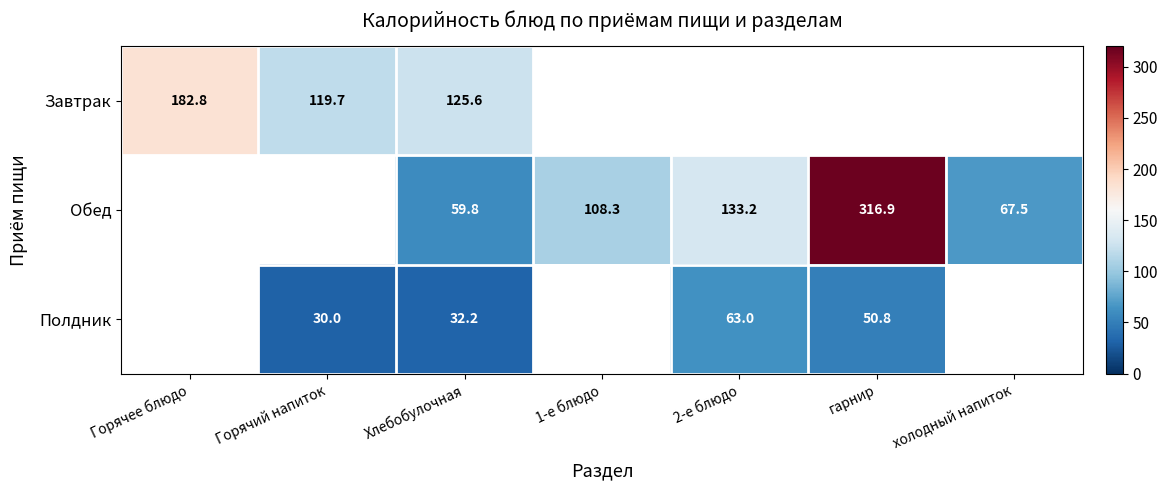

Is it true that Полдник equals 18.4 at Горячий напиток?

False